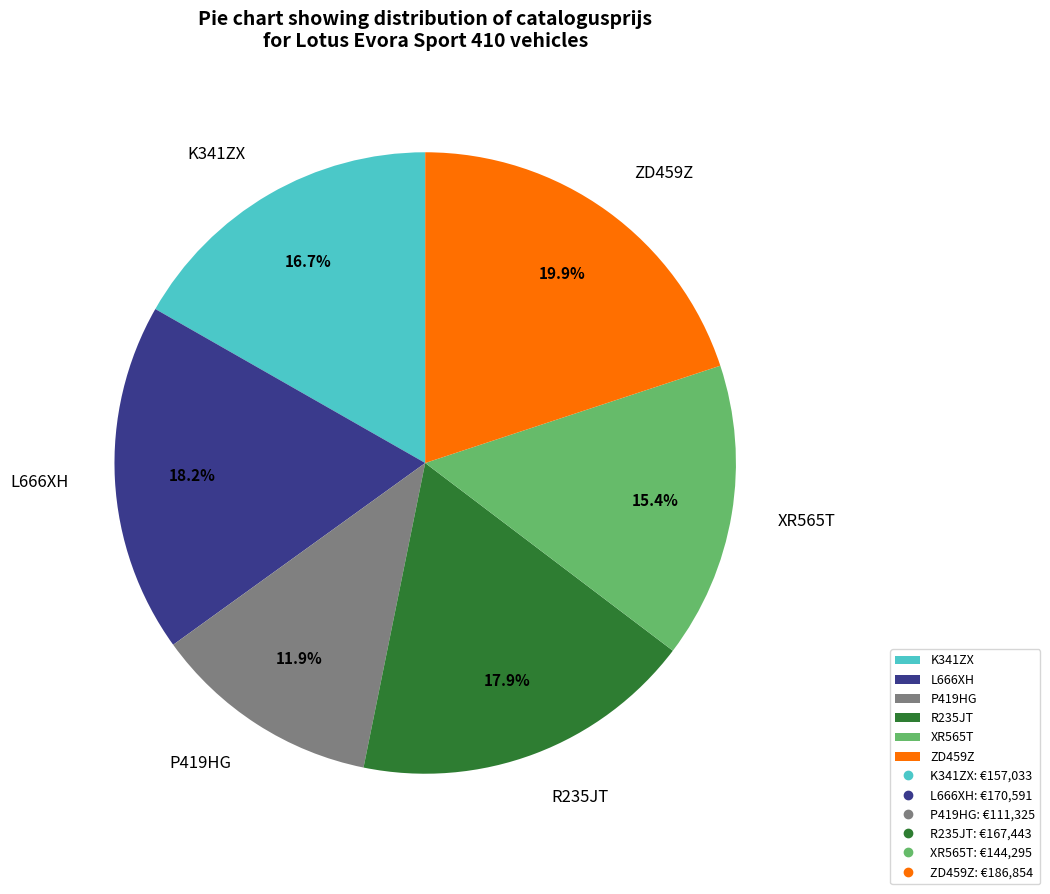

Is there a majority slice in this chart?

No